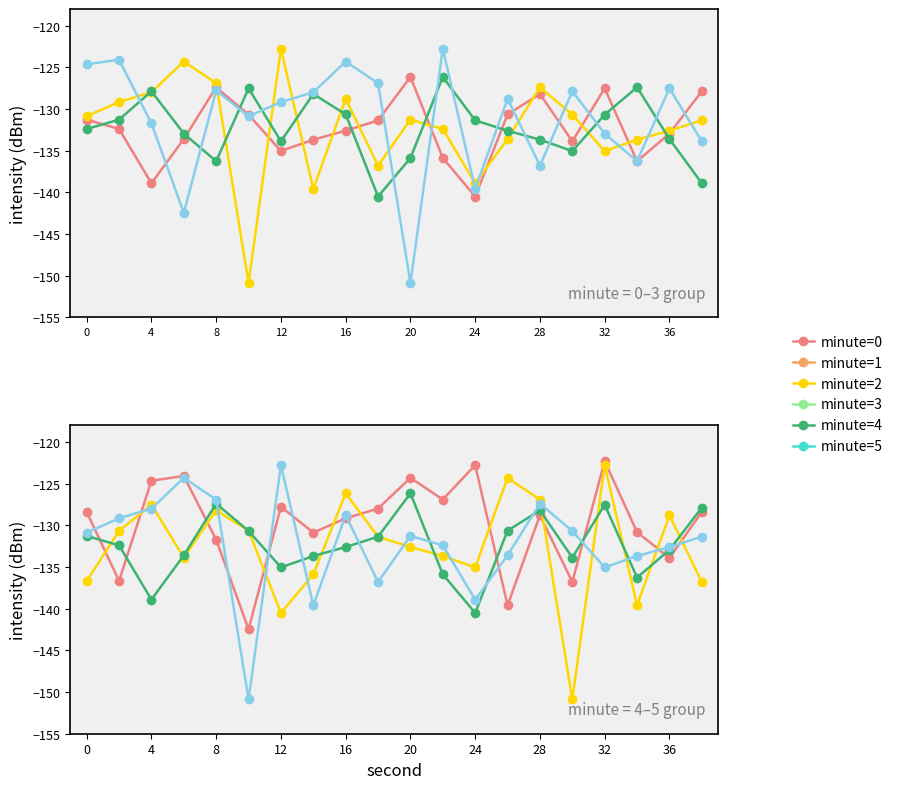

Does the chart display data point markers on the line(s)?

Yes